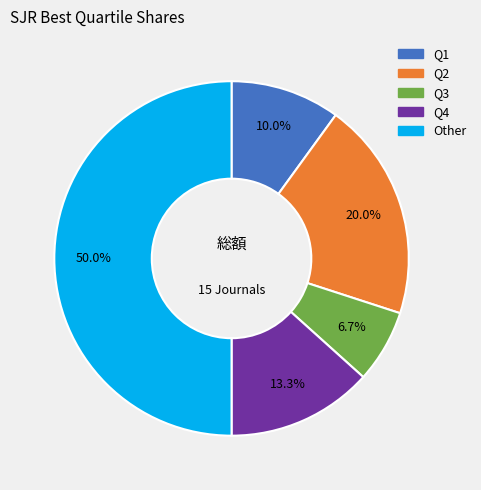

To the nearest percent, what is the average slice percentage?

20%